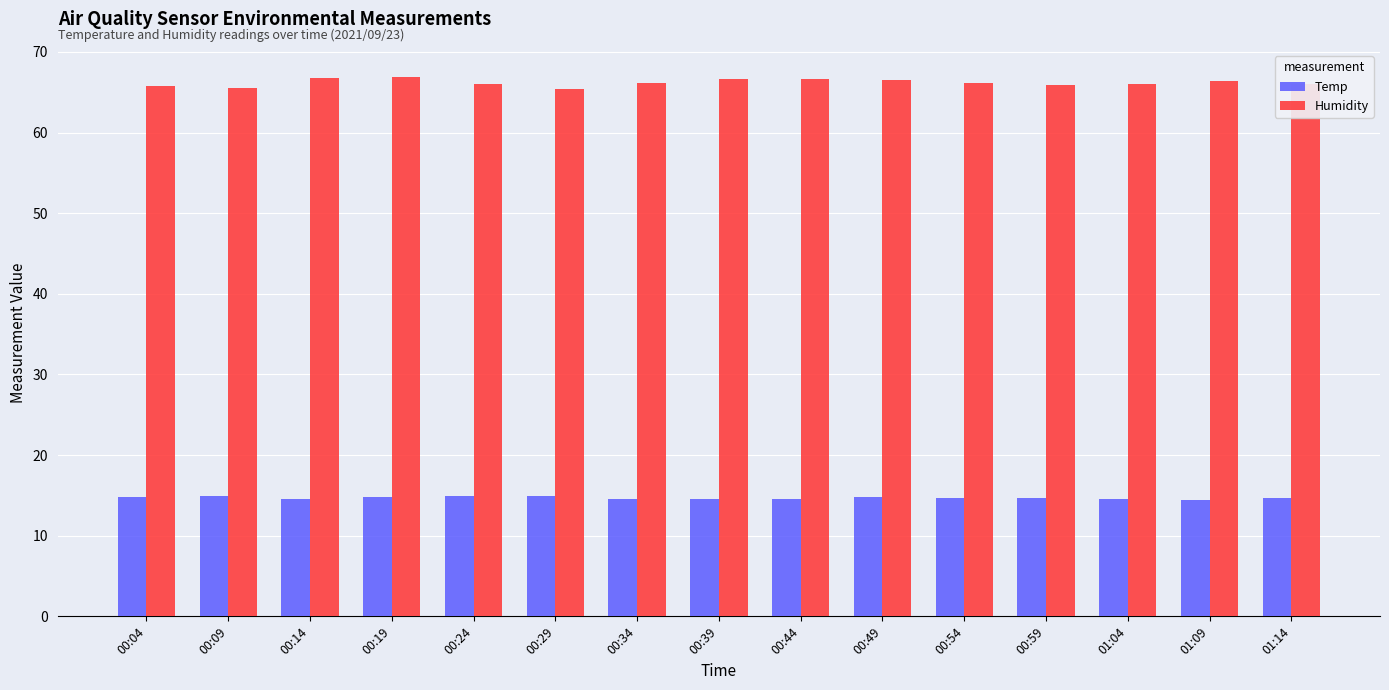

What is the maximum value shown in the chart?

66.9